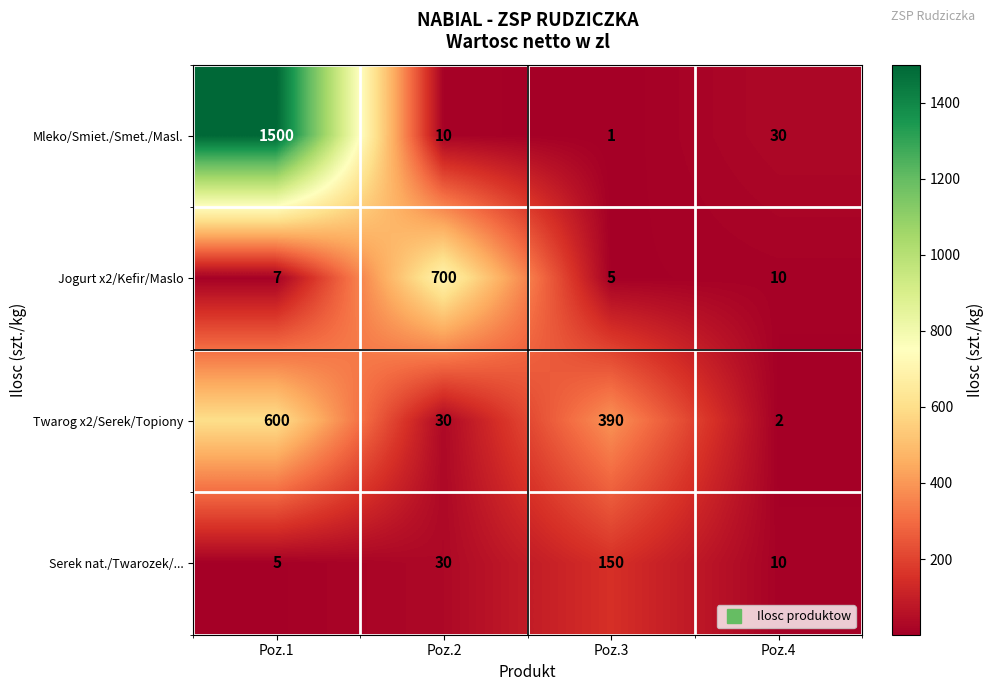

Rank the series by their maximum value, from lowest to highest.

Serek nat./Twarozek/..., Twarog x2/Serek/Topiony, Jogurt x2/Kefir/Maslo, Mleko/Smiet./Smet./Masl.